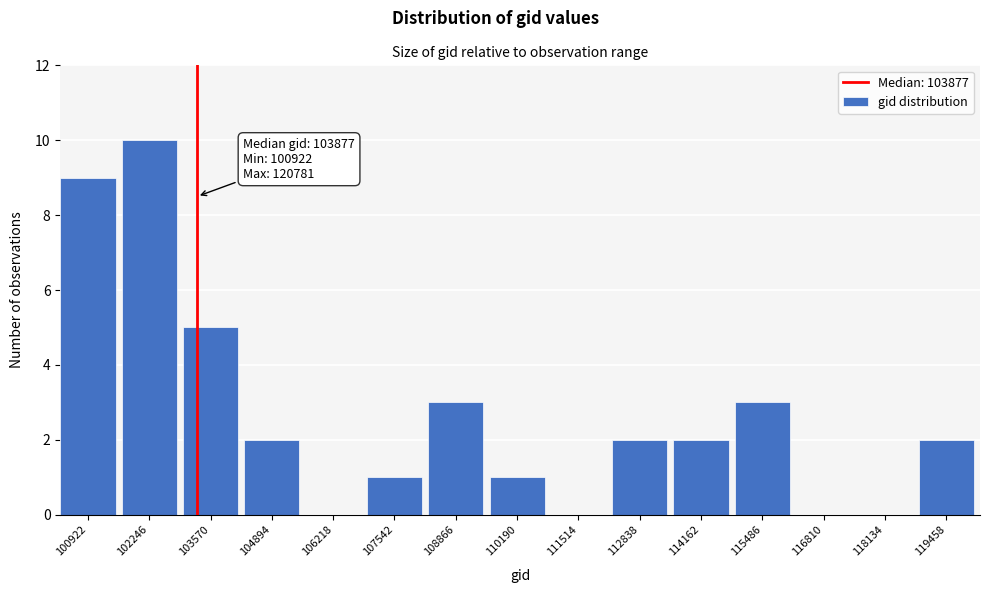

Reading left to right, what are all the values shown in this chart?

100922=9	102246=10	103570=5	104894=2	106218=0	107542=1	108866=3	110190=1	111514=0	112838=2	114162=2	115486=3	116810=0	118134=0	119458=2